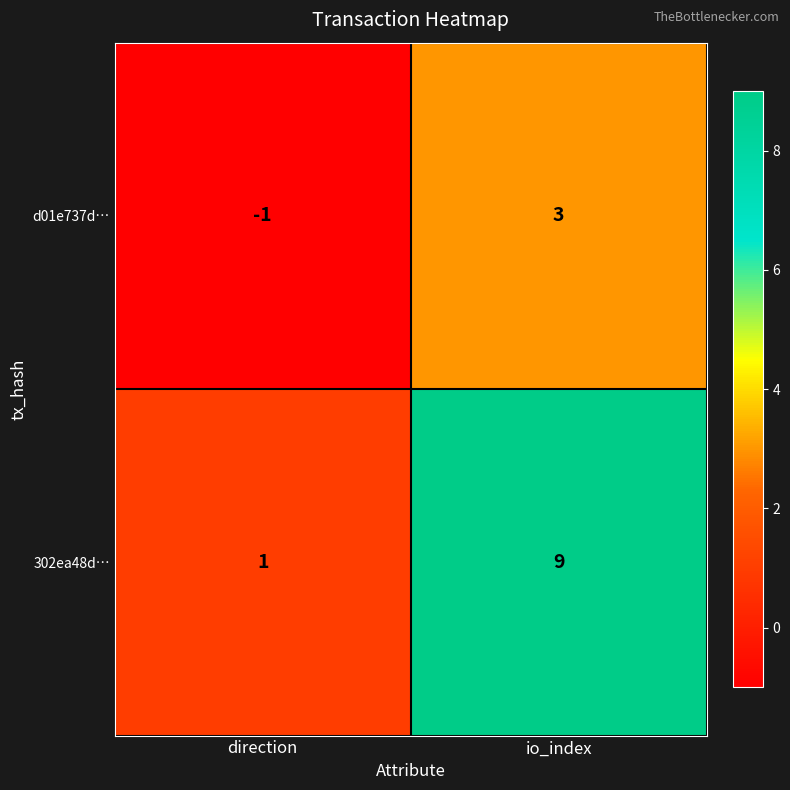

Reading left to right, what are all the values shown in this chart?

d01e737d…: direction=-1	io_index=3
302ea48d…: direction=1	io_index=9